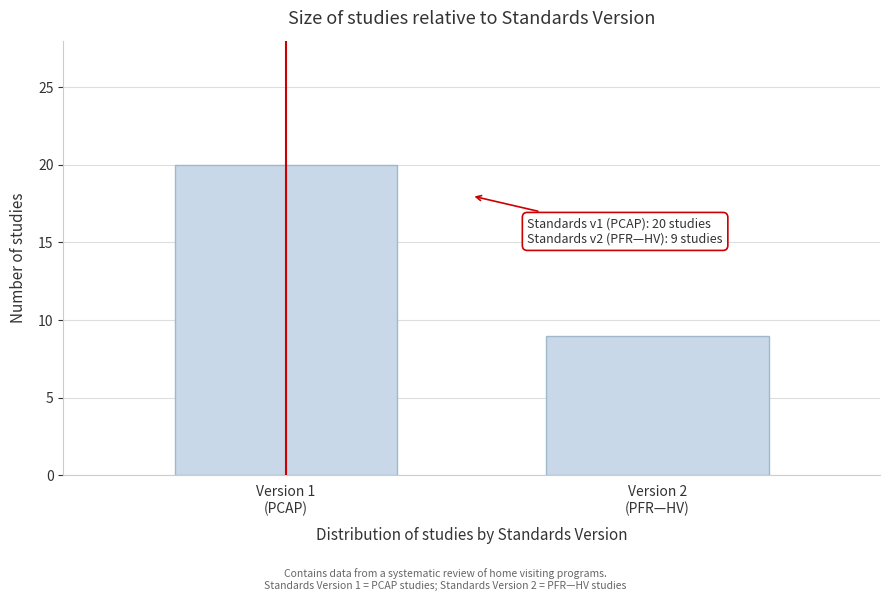

Reading right to left, transcribe all the data shown in this chart.

9	20